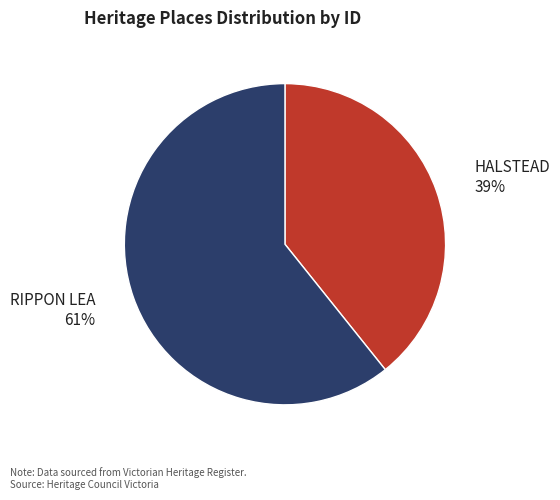

Is there any slice that represents more than half of the pie?

Yes